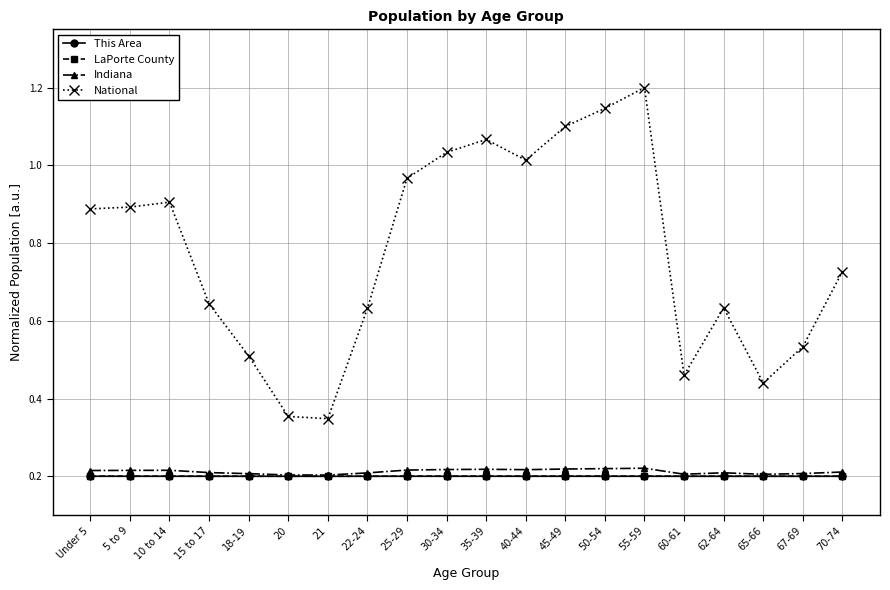

At which category is the sum across all series the highest?

55-59